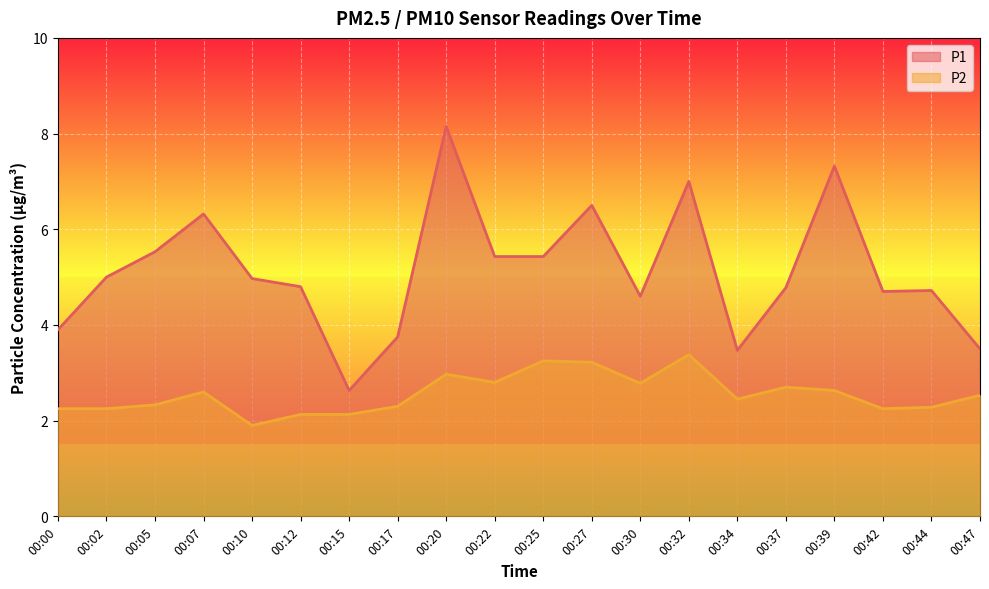

At which label does P2 first exceed 2?

00:00